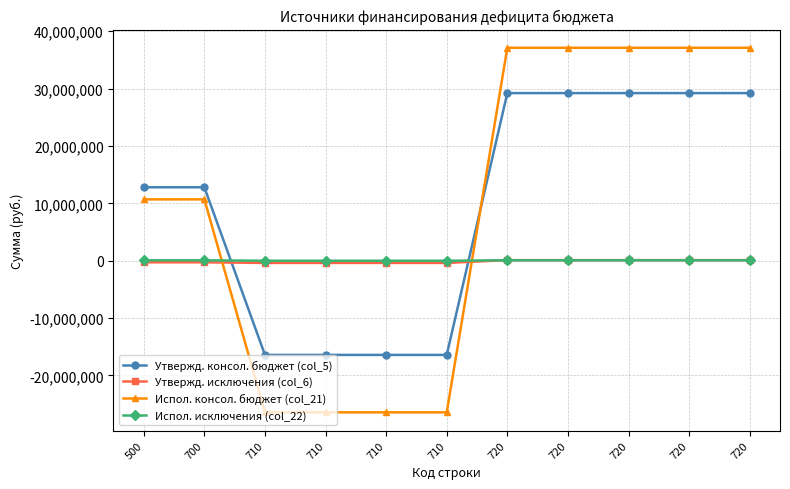

Is this an area chart (filled region under the line)?

No